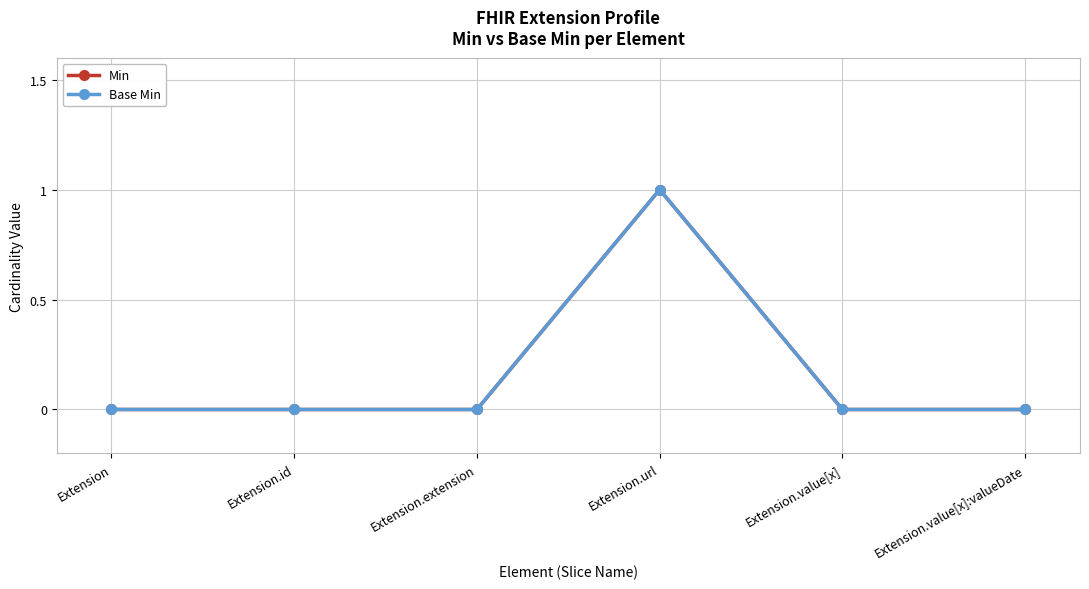

What is the difference between the maximum and minimum values in the Base Min series?

1